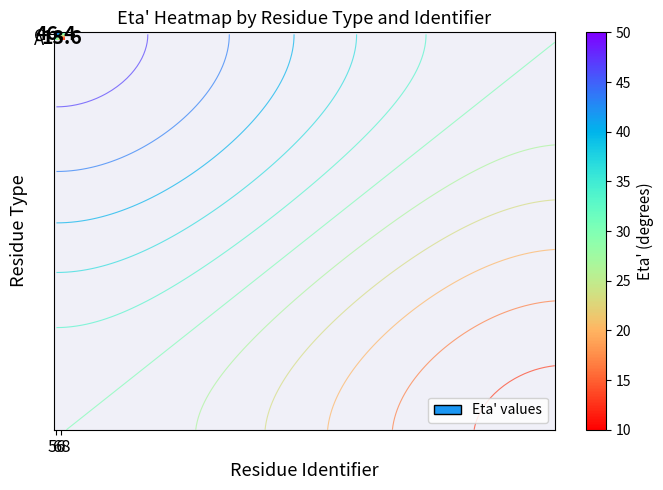

What is the difference between the highest and lowest values at 68?

16.4